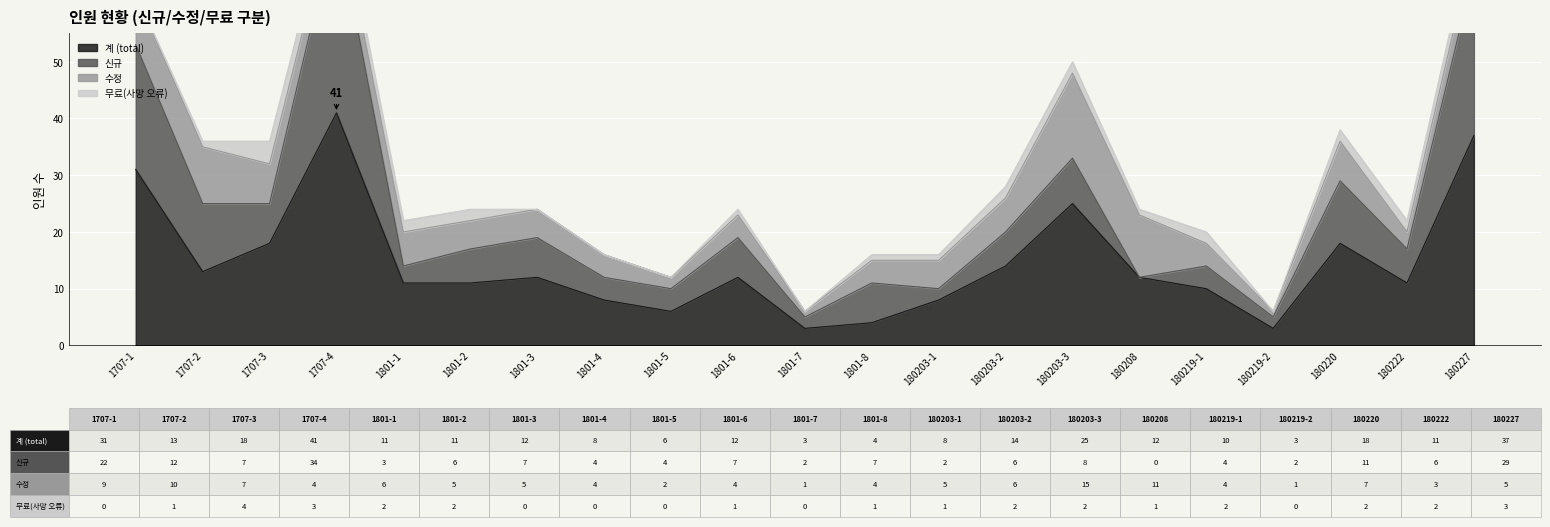

What is the label of the 21st point from the right?

1707-1